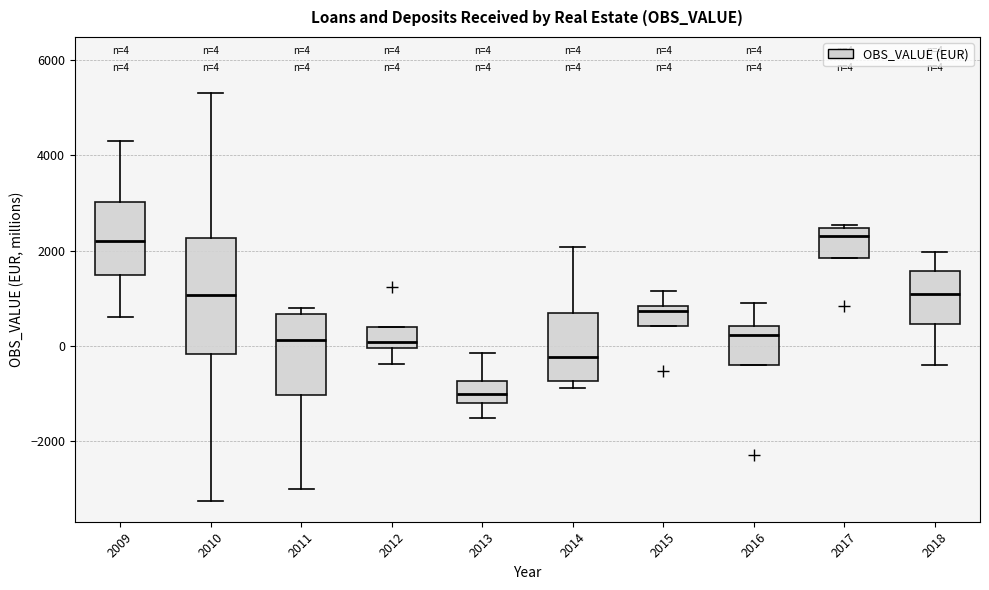

Which box has the lowest median line?

2013